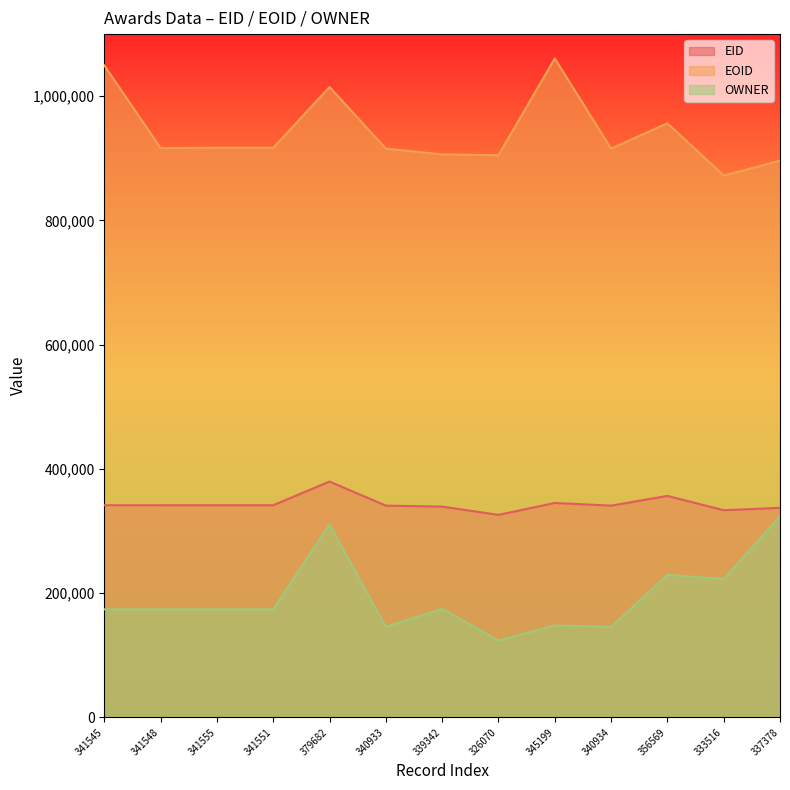

True or false: OWNER and EID intersect in this chart.

False